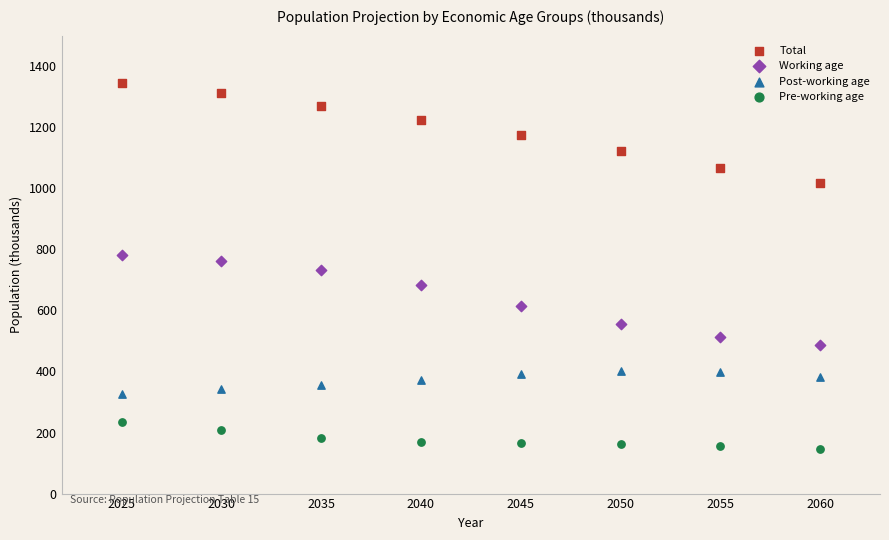

What are all the series names shown in the legend?

Total, Working age, Post-working age, Pre-working age